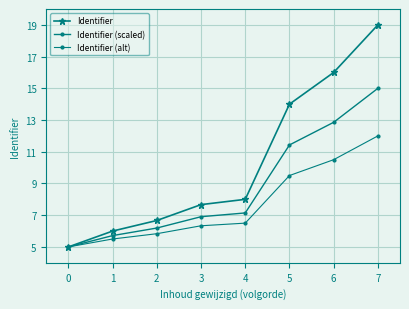

Reading left to right, what are all the values shown in this chart?

Identifier: 5.0	6.0	6.7	7.7	8.0	14.0	16.0	19.0
Identifier (scaled): 5.0	5.7	6.2	6.9	7.1	11.4	12.9	15.0
Identifier (alt): 5.0	5.5	5.8	6.3	6.5	9.5	10.5	12.0